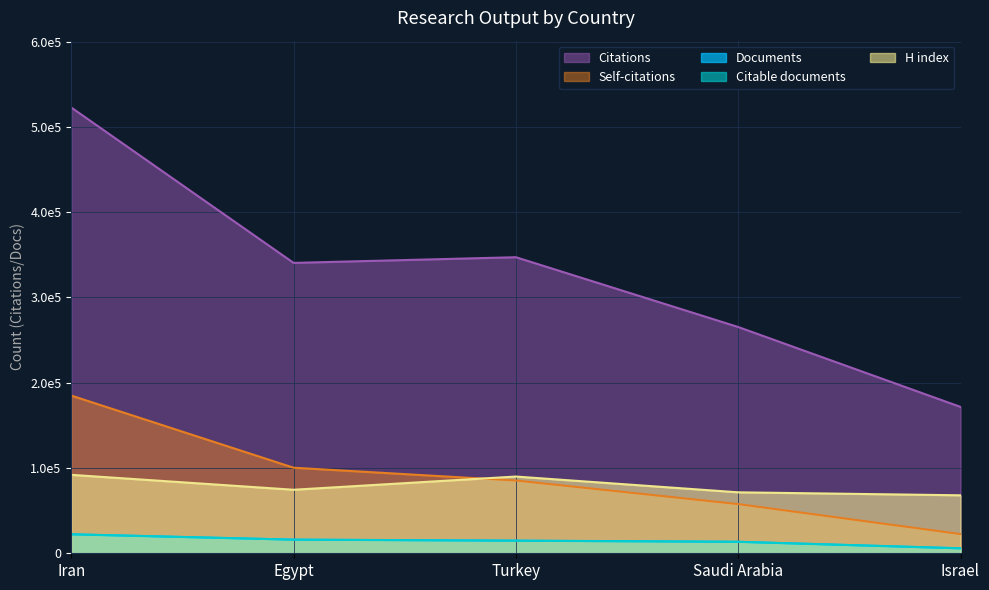

Which series has the largest range (max minus min)?

Citations